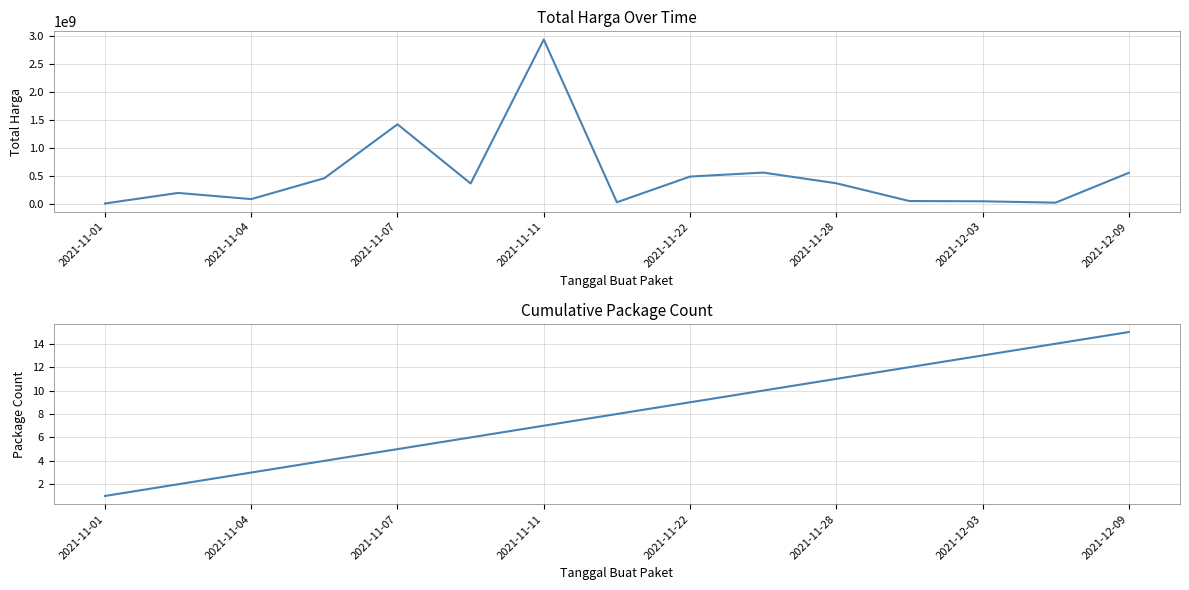

What are all the series names shown in the legend?

Total Harga, Package Count